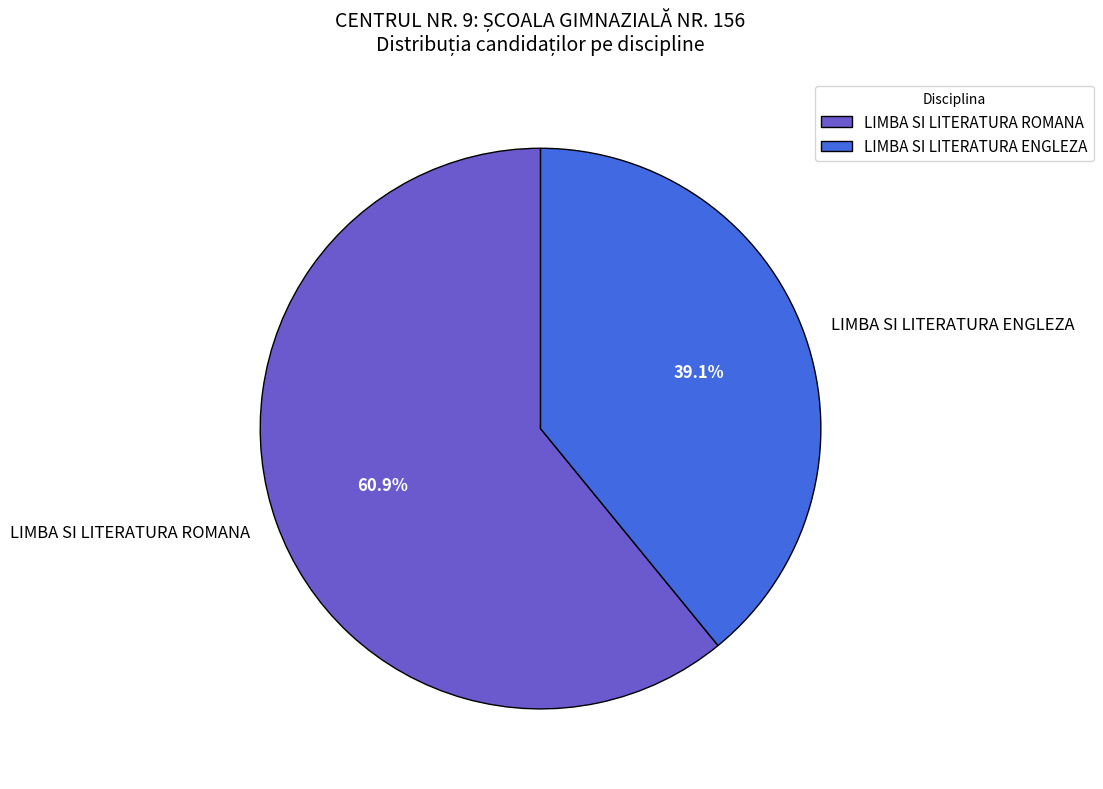

To the nearest percent, what is the difference between the LIMBA SI LITERATURA ENGLEZA and LIMBA SI LITERATURA ROMANA slice percentages?

22%